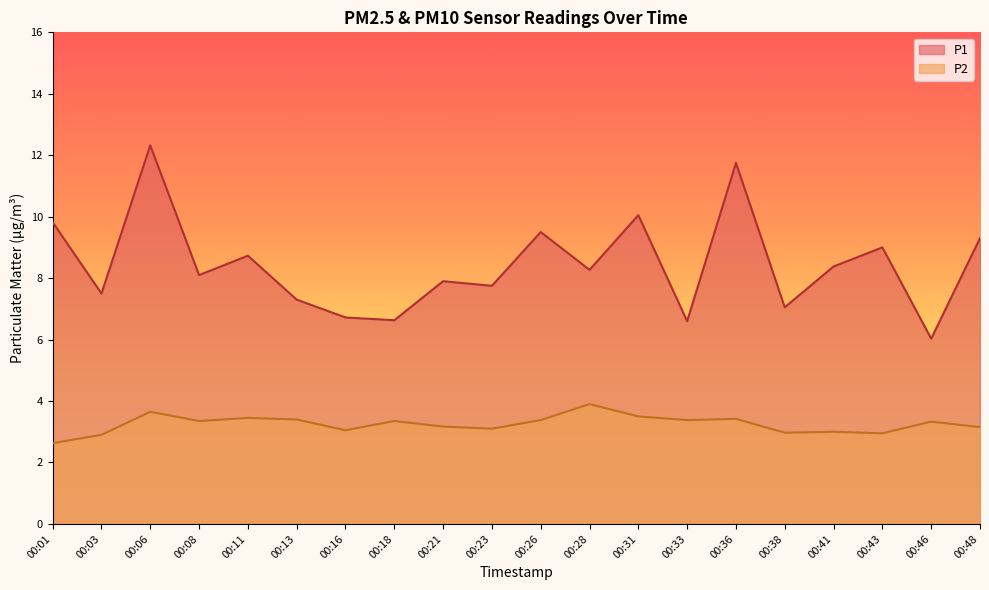

Which series has the largest total across all categories?

P1